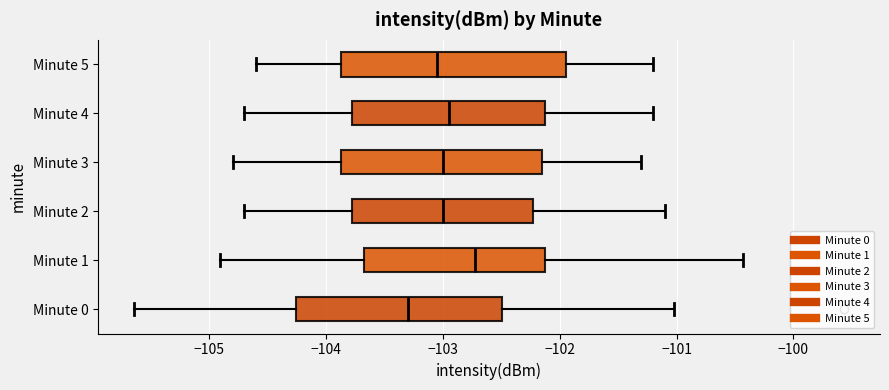

Which box has the furthest to the left median line?

Minute 0